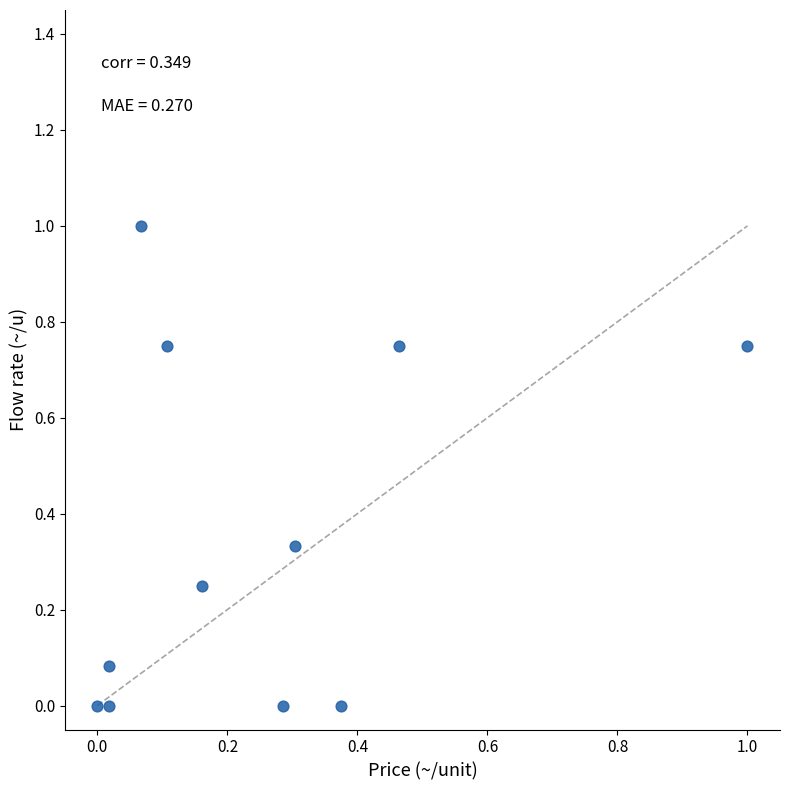

What is the range of Y values (max minus min)?

1.0